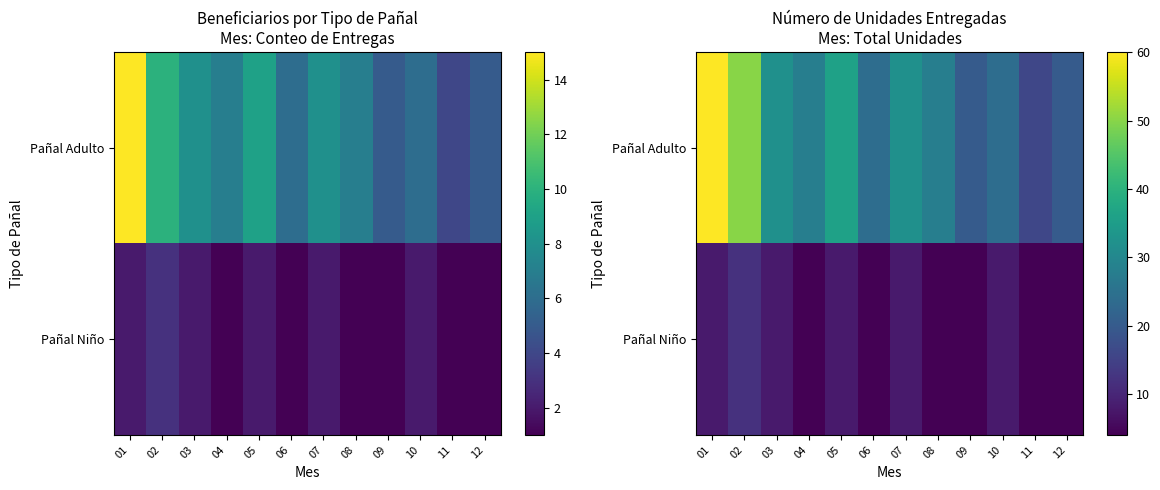

How many data points in Pañal Adulto are above 28?

5